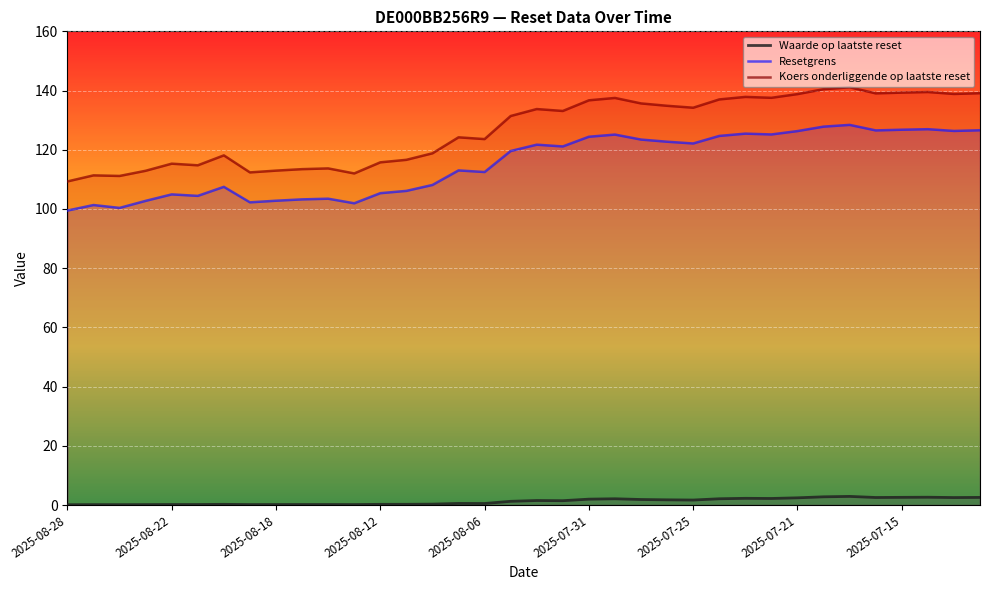

List the series in order of their peak value, highest first.

Koers onderliggende op laatste reset, Resetgrens, Waarde op laatste reset